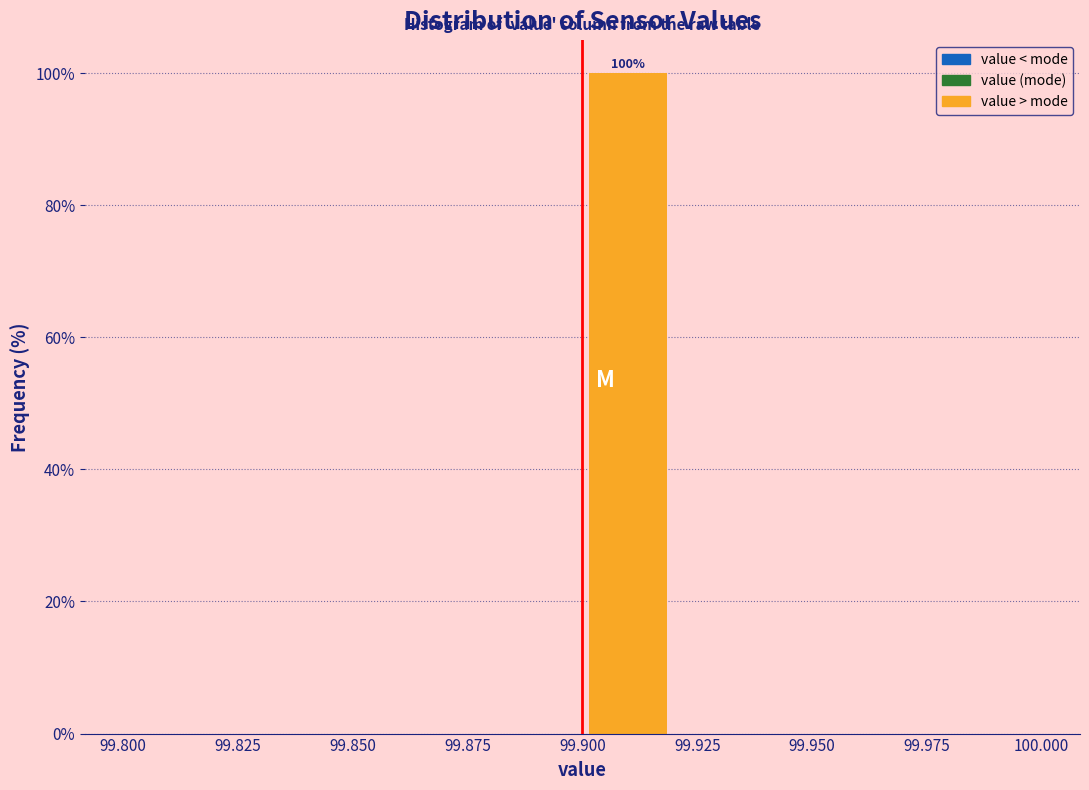

Over which range of the x-axis is the bar tallest?

99.90 to 99.92